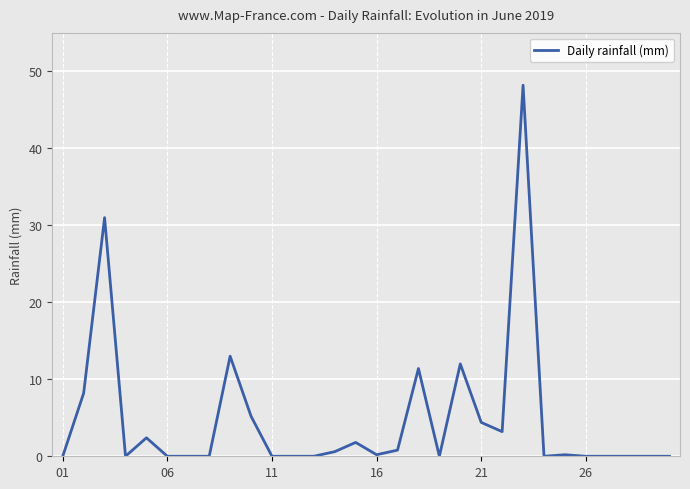

What is the difference between the maximum and minimum values?

48.2